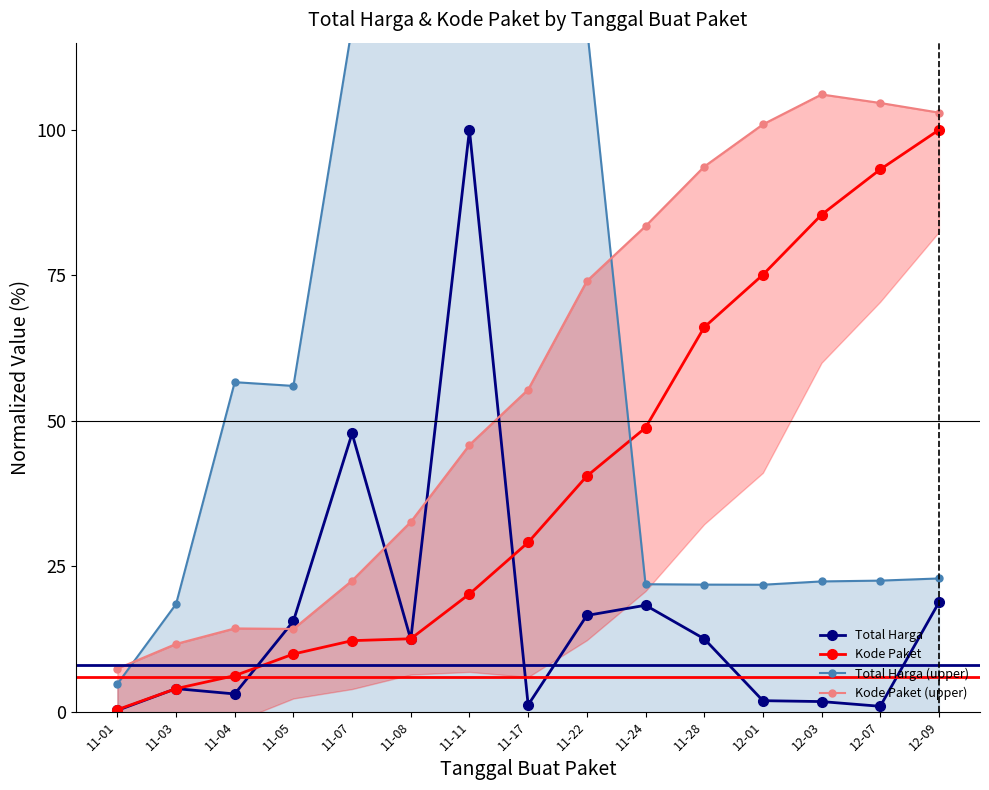

Reading left to right, list all the values displayed in this chart.

Total Harga: 11-01=0.2	11-03=4.0	11-04=3.0	11-05=15.6	11-07=47.8	11-08=12.4	11-11=100.0	11-17=1.1	11-22=16.5	11-24=18.3	11-28=12.5	12-01=1.9	12-03=1.7	12-07=0.9	12-09=18.8
Kode Paket: 11-01=0.3	11-03=4.0	11-04=6.2	11-05=9.9	11-07=12.2	11-08=12.5	11-11=20.2	11-17=29.1	11-22=40.5	11-24=48.8	11-28=66.1	12-01=75.1	12-03=85.4	12-07=93.2	12-09=100.0
Total Harga (upper): 11-01=4.8	11-03=18.5	11-04=56.6	11-05=56.0	11-07=117.7	11-08=117.9	11-11=117.9	11-17=117.8	11-22=117.8	11-24=21.9	11-28=21.8	12-01=21.8	12-03=22.4	12-07=22.5	12-09=22.9
Kode Paket (upper): 11-01=7.4	11-03=11.6	11-04=14.3	11-05=14.2	11-07=22.5	11-08=32.6	11-11=45.9	11-17=55.4	11-22=74.0	11-24=83.5	11-28=93.7	12-01=101.0	12-03=106.1	12-07=104.6	12-09=103.0